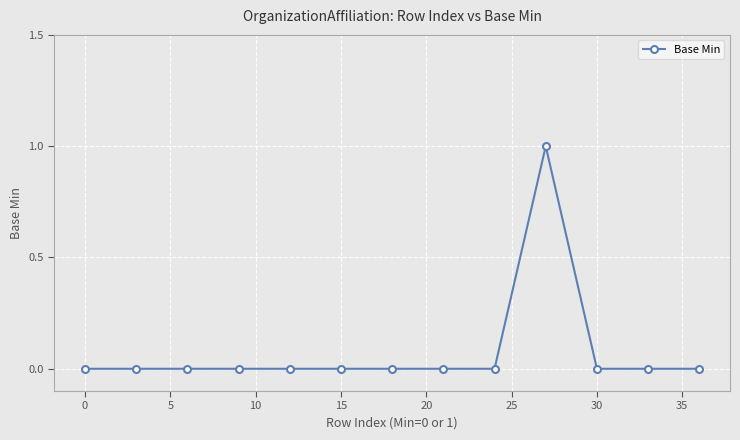

True or false: the data has more than 0 interior local peaks.

True